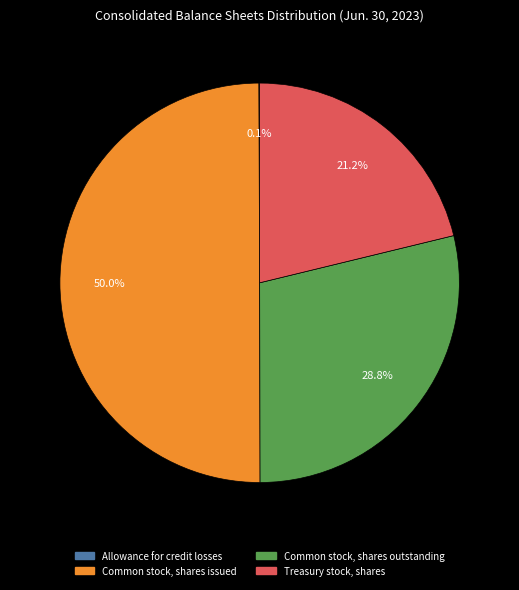

The Common stock, shares outstanding slice represents 29% of the pie. True or false?

True